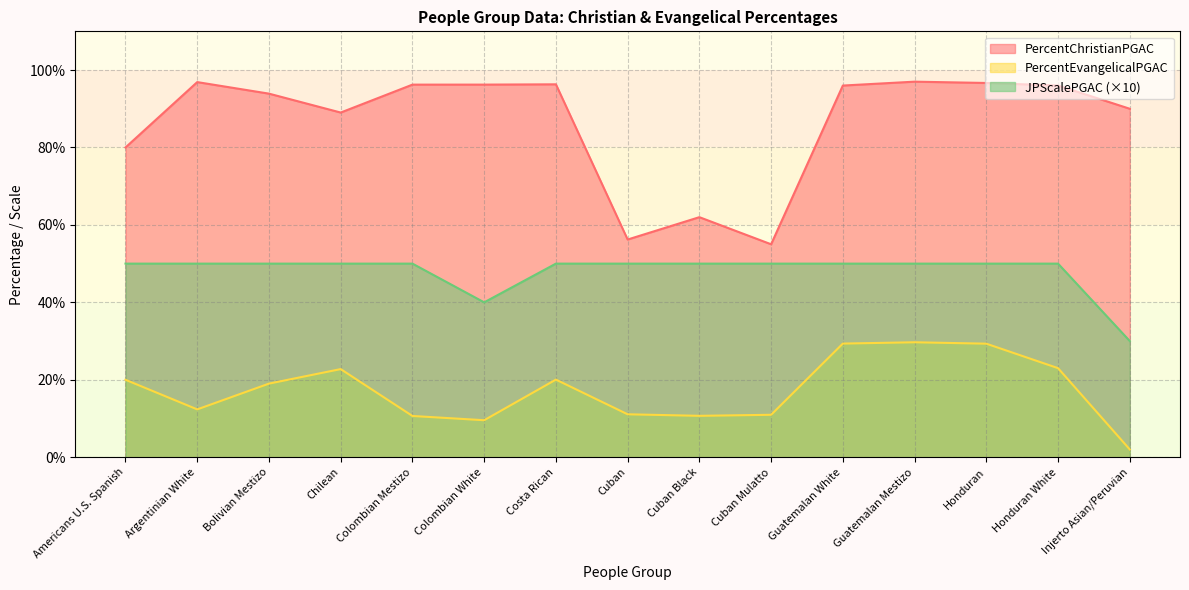

True or false: PercentEvangelicalPGAC and PercentChristianPGAC cross at least once.

False